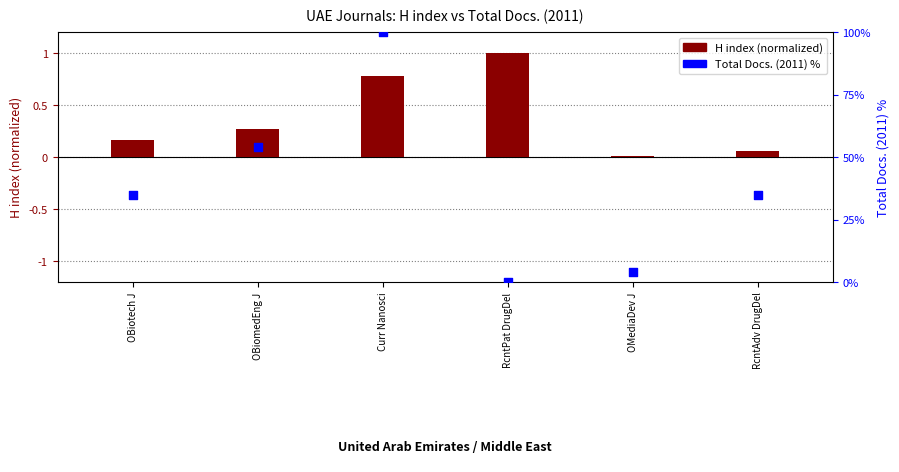

What is the total value across all series at OBiotech J?

34.8